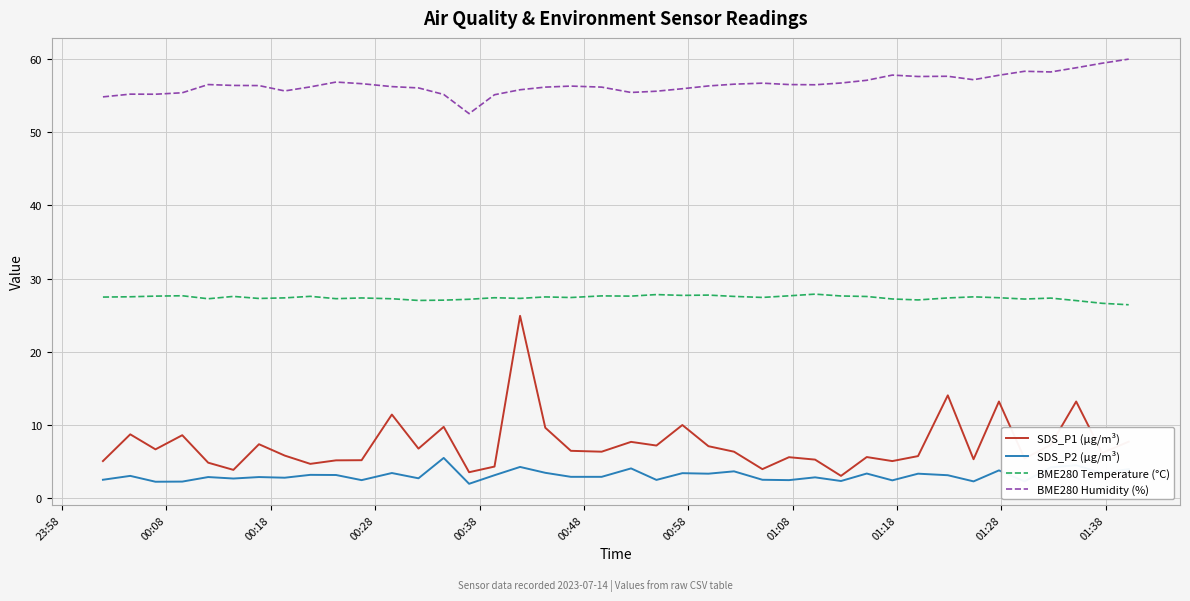

Rank the series by their maximum value, from highest to lowest.

BME280 Humidity (%), BME280 Temperature (°C), SDS_P1 (µg/m³), SDS_P2 (µg/m³)